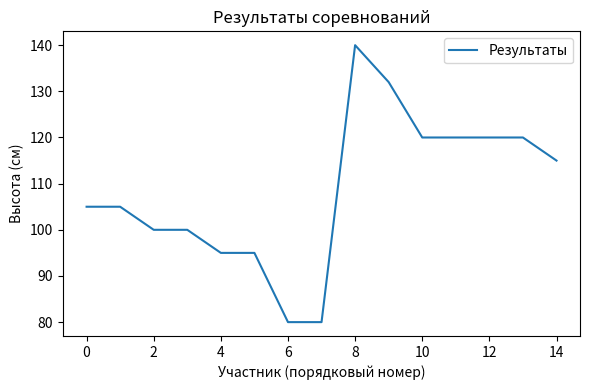

Reading right to left, transcribe all the data shown in this chart.

115	120	120	120	120	132	140	80	80	95	95	100	100	105	105